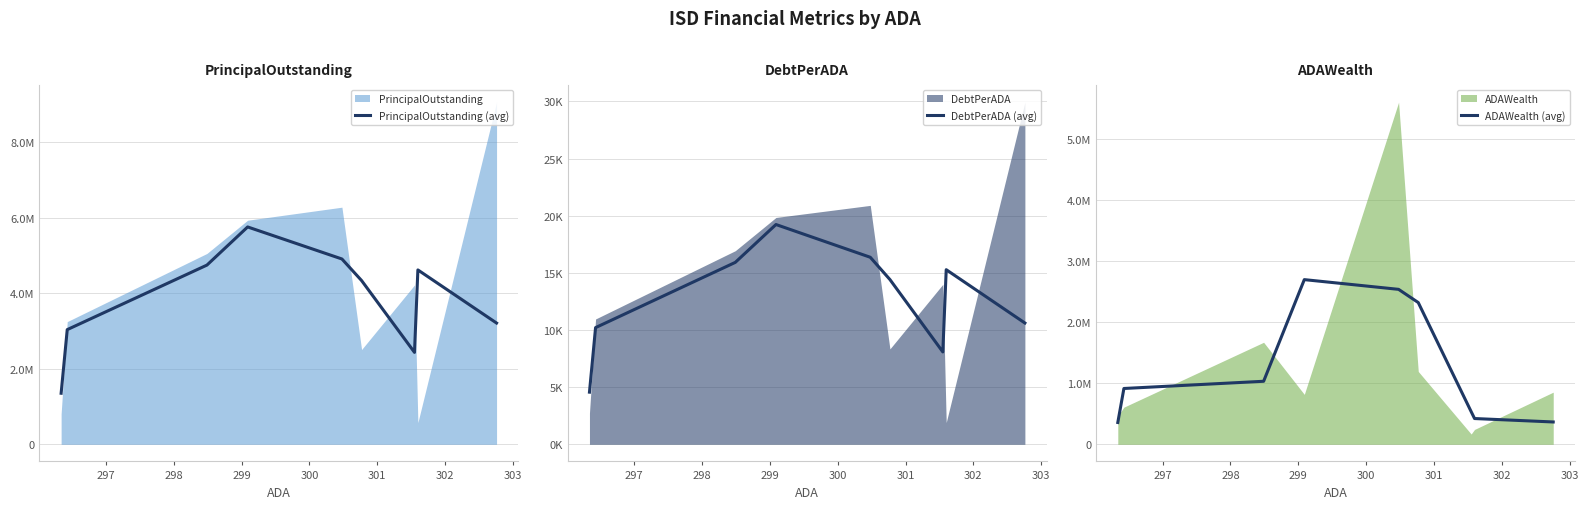

What is the minimum value shown in the chart?

4562.3